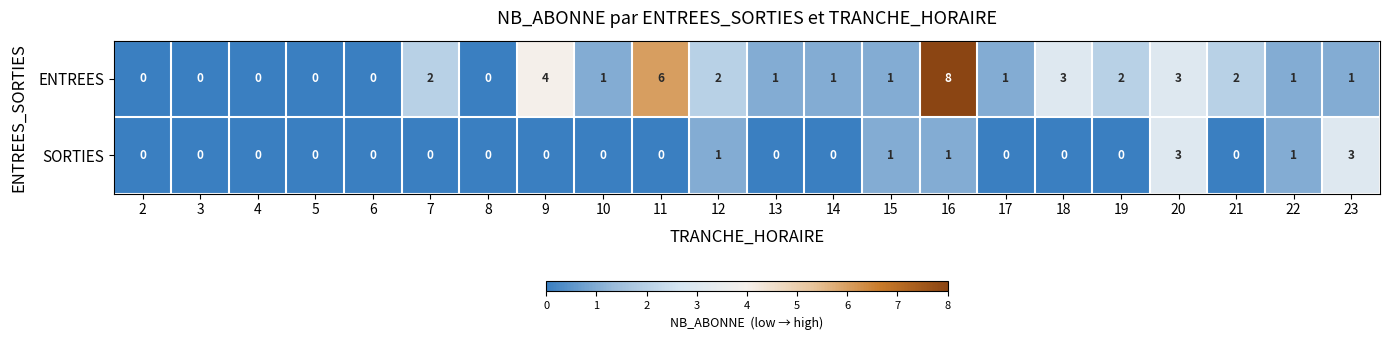

Count the number of data series in this chart.

2